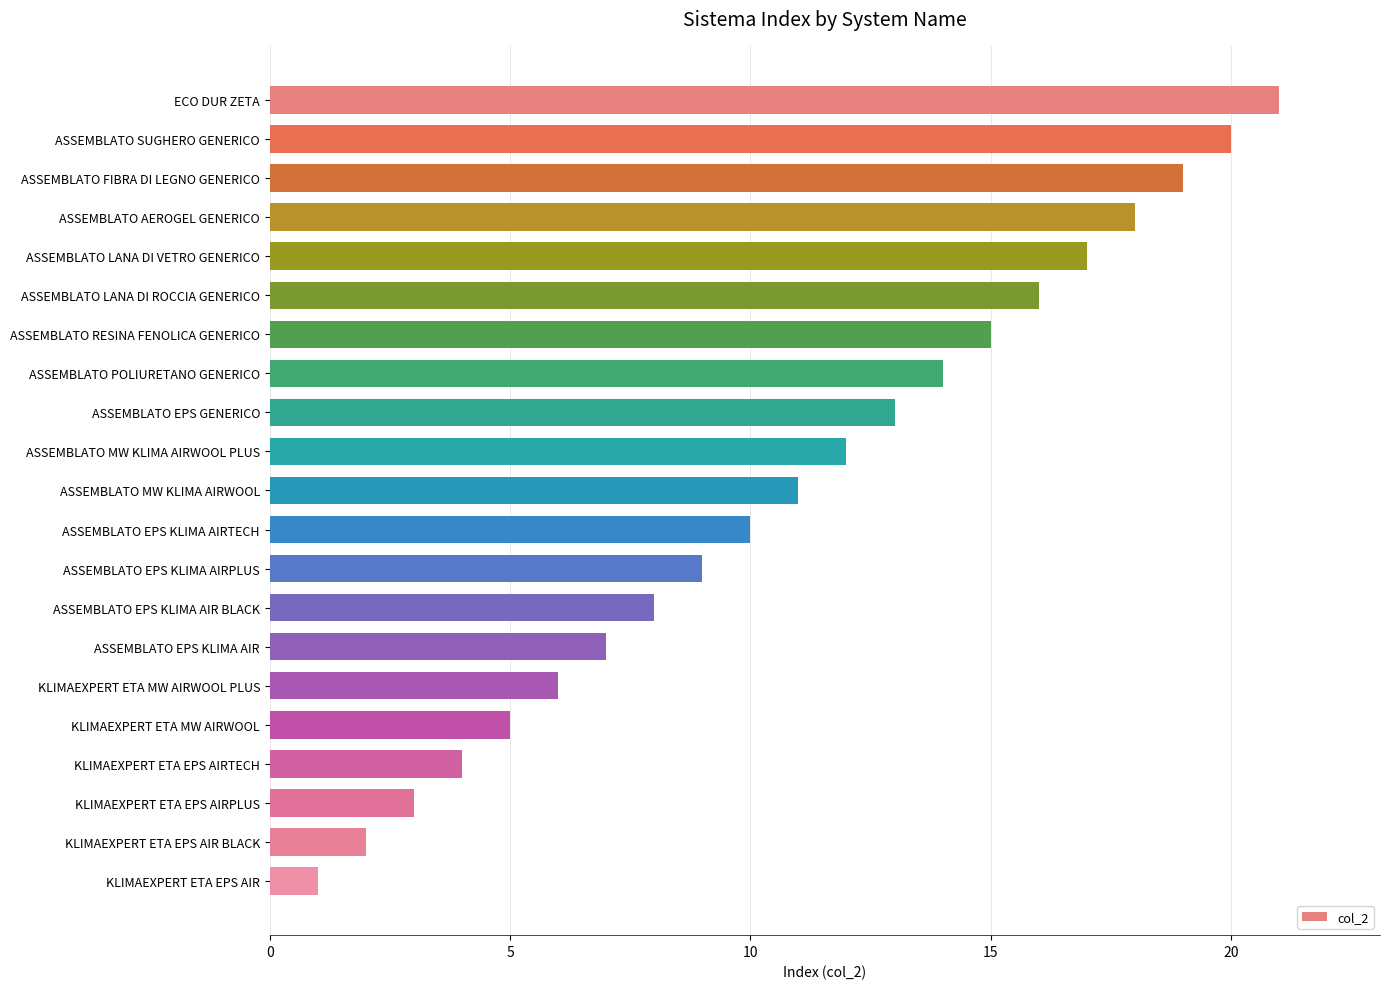

What is the difference between the values at ASSEMBLATO EPS KLIMA AIRPLUS and KLIMAEXPERT ETA MW AIRWOOL PLUS?

3